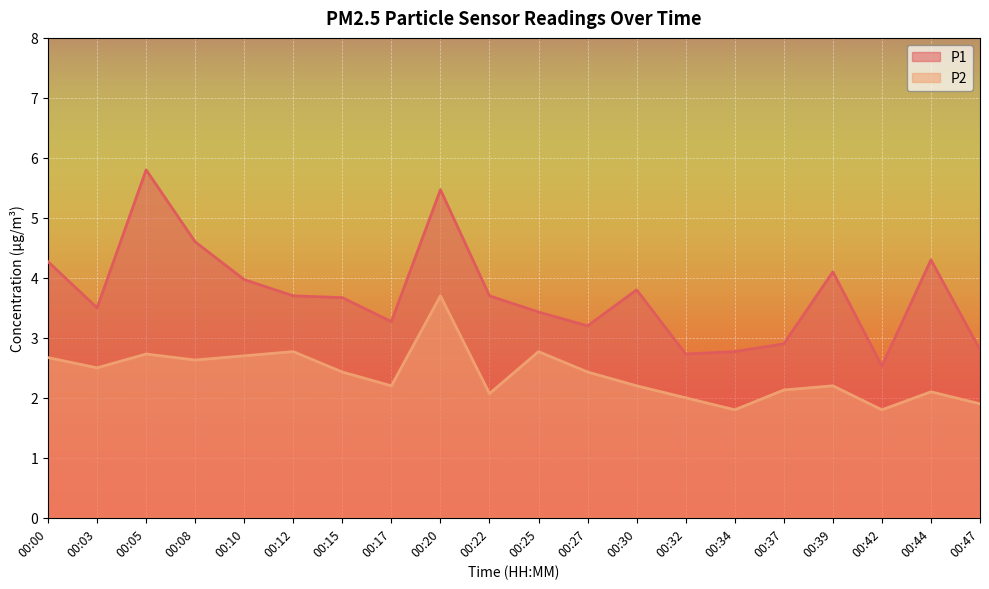

What is the average value of the P1 series?

3.7